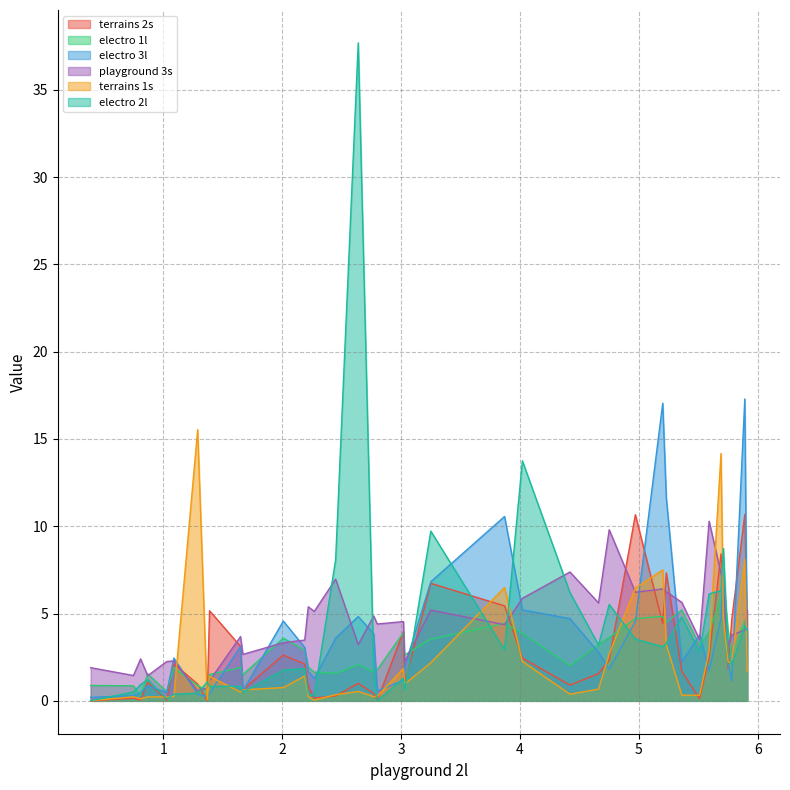

At which category is the sum across all series the highest?

2.64